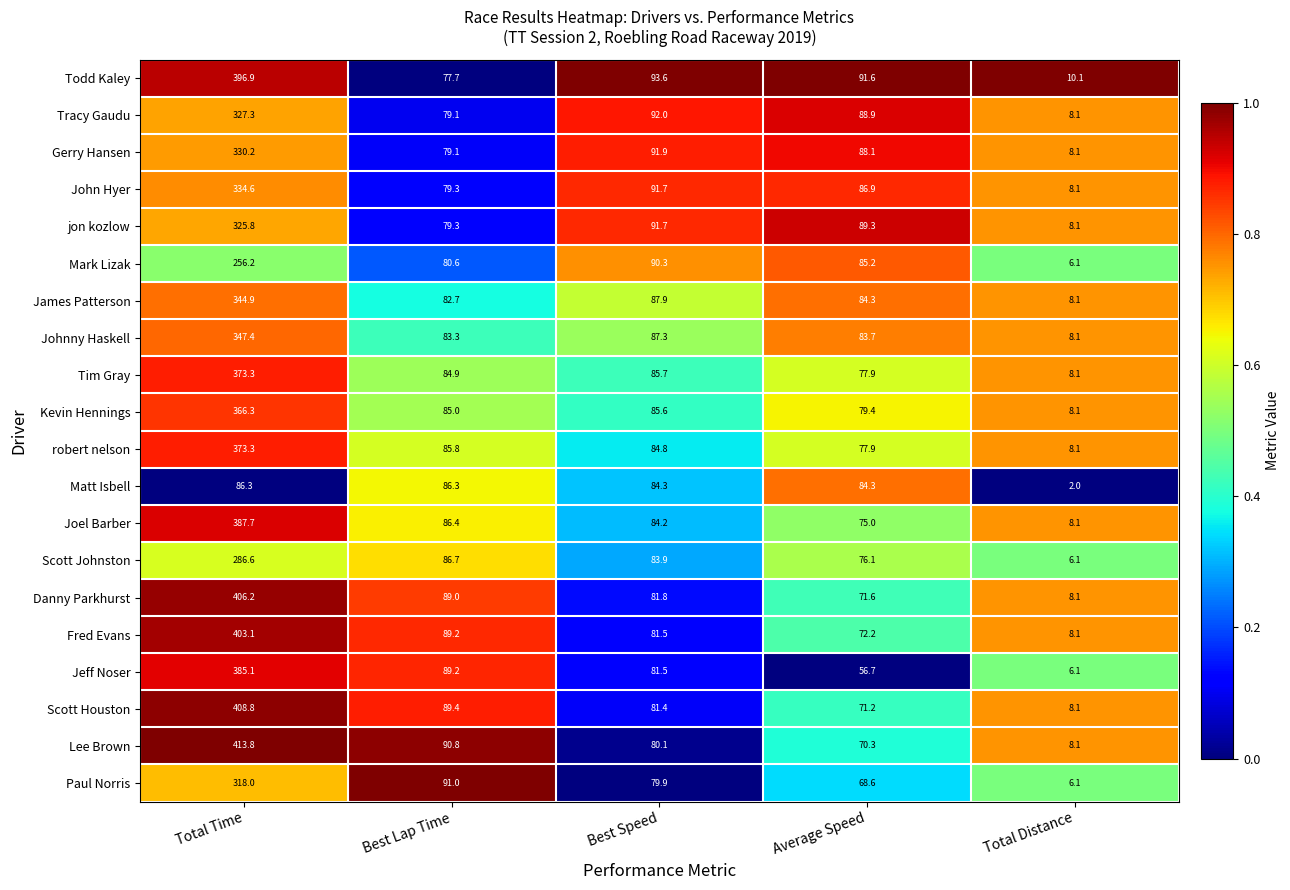

At which category is the sum across all series the highest?

Total Time